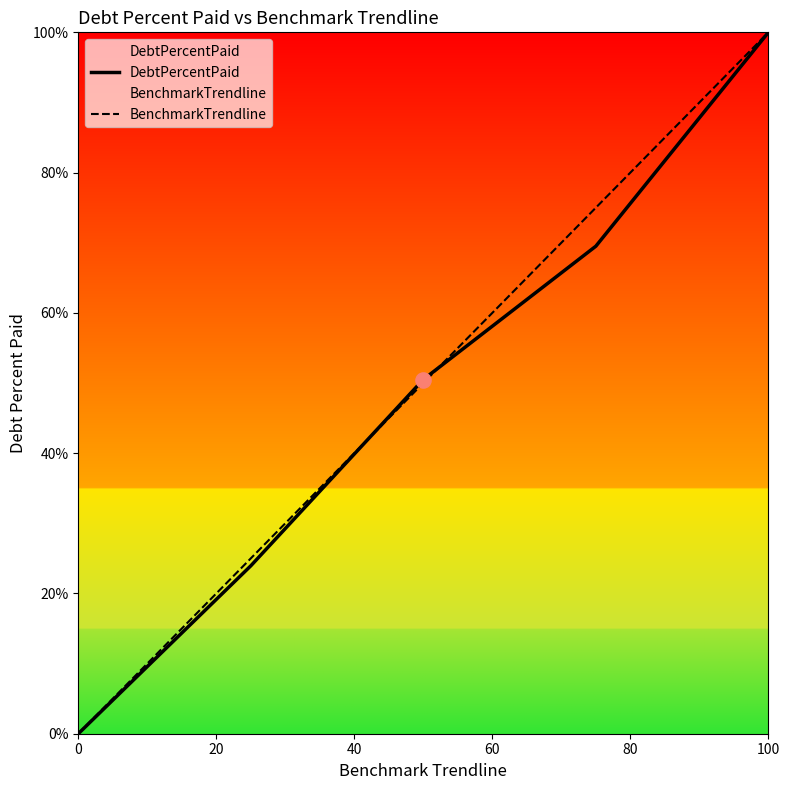

Which series reaches the minimum Y coordinate?

DebtPercentPaid